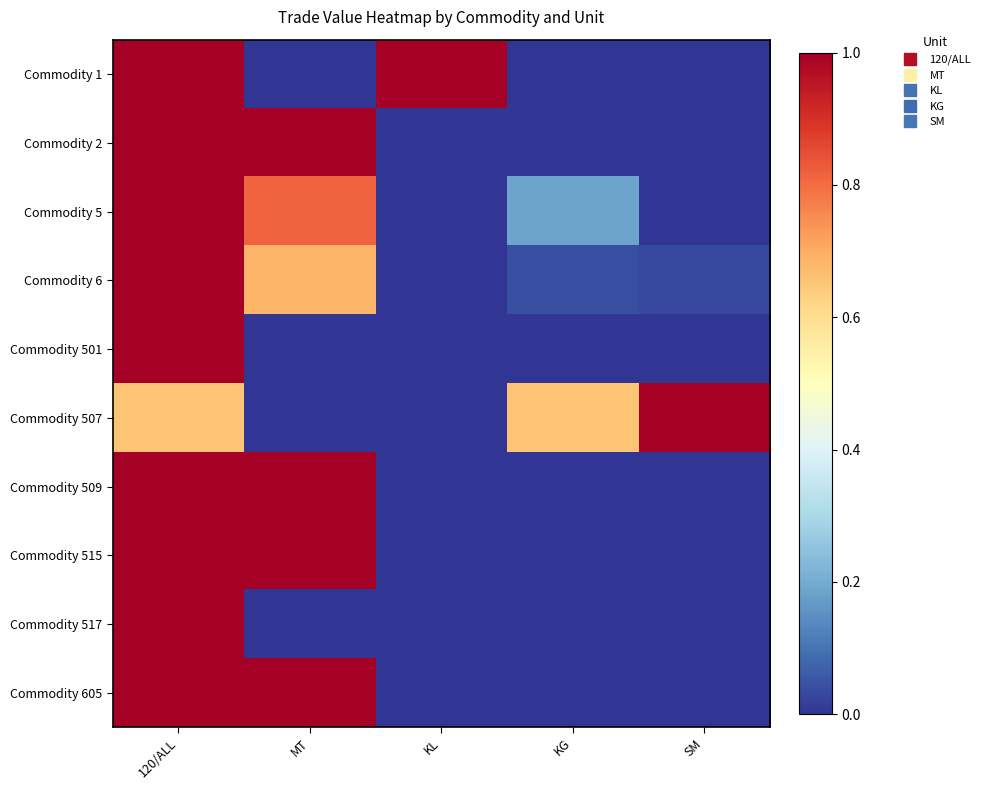

Reading left to right, extract all data points from this chart.

Commodity 1: 120/ALL=1.0	MT=0.0	KL=1.0	KG=0.0	SM=0.0
Commodity 2: 120/ALL=1.0	MT=1.0	KL=0.0	KG=0.0	SM=0.0
Commodity 5: 120/ALL=1.0	MT=0.8	KL=0.0	KG=0.2	SM=0.0
Commodity 6: 120/ALL=1.0	MT=0.7	KL=0.0	KG=0.0	SM=0.0
Commodity 501: 120/ALL=1.0	MT=0.0	KL=0.0	KG=0.0	SM=0.0
Commodity 507: 120/ALL=0.7	MT=0.0	KL=0.0	KG=0.7	SM=1.0
Commodity 509: 120/ALL=1.0	MT=1.0	KL=0.0	KG=0.0	SM=0.0
Commodity 515: 120/ALL=1.0	MT=1.0	KL=0.0	KG=0.0	SM=0.0
Commodity 517: 120/ALL=1.0	MT=0.0	KL=0.0	KG=0.0	SM=0.0
Commodity 605: 120/ALL=1.0	MT=1.0	KL=0.0	KG=0.0	SM=0.0